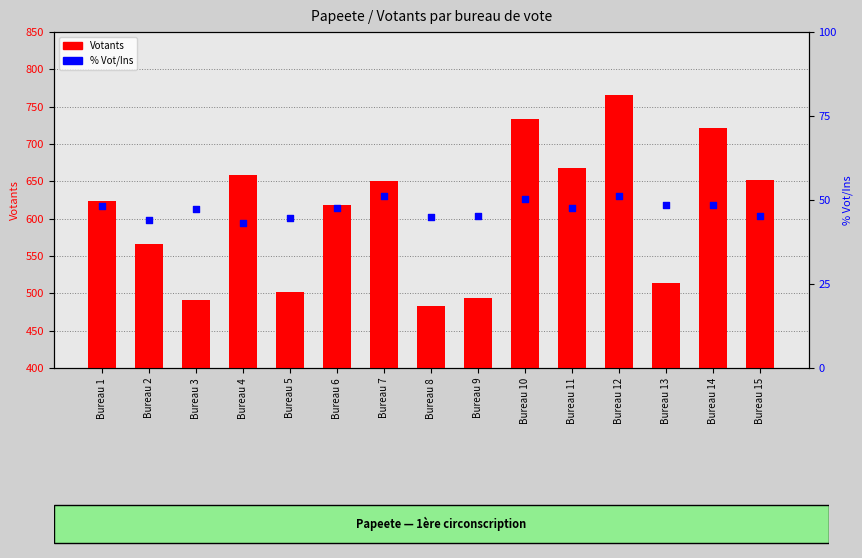

Which series reaches the minimum Y coordinate?

% Vot/Ins